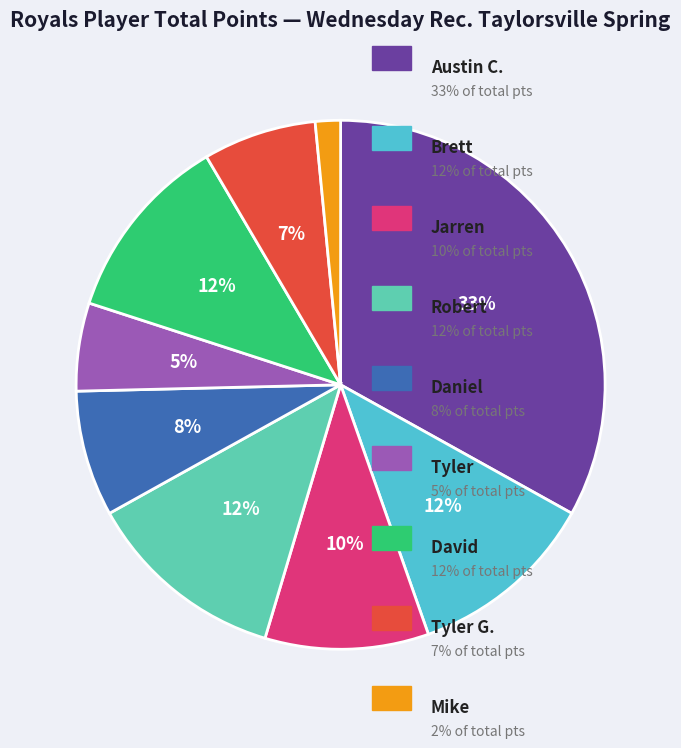

Count the number of slices in the pie.

9